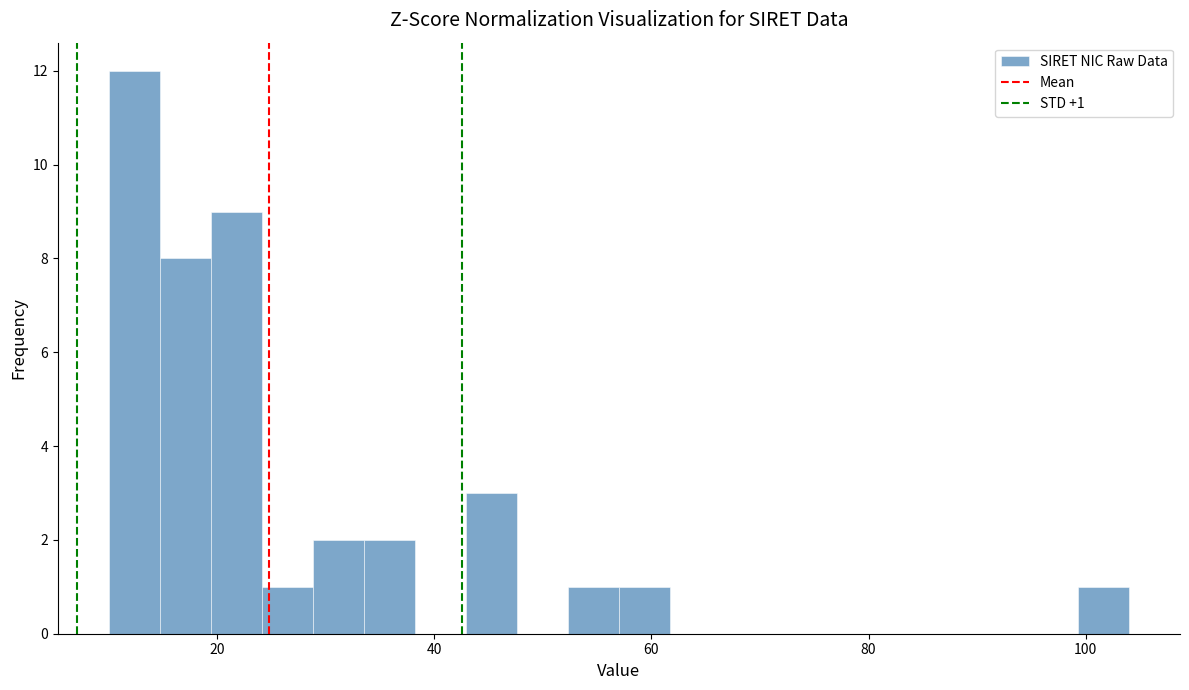

Around what value on the x-axis is the tallest bar? Give the approximate position of its centre, as read against the axis.

12